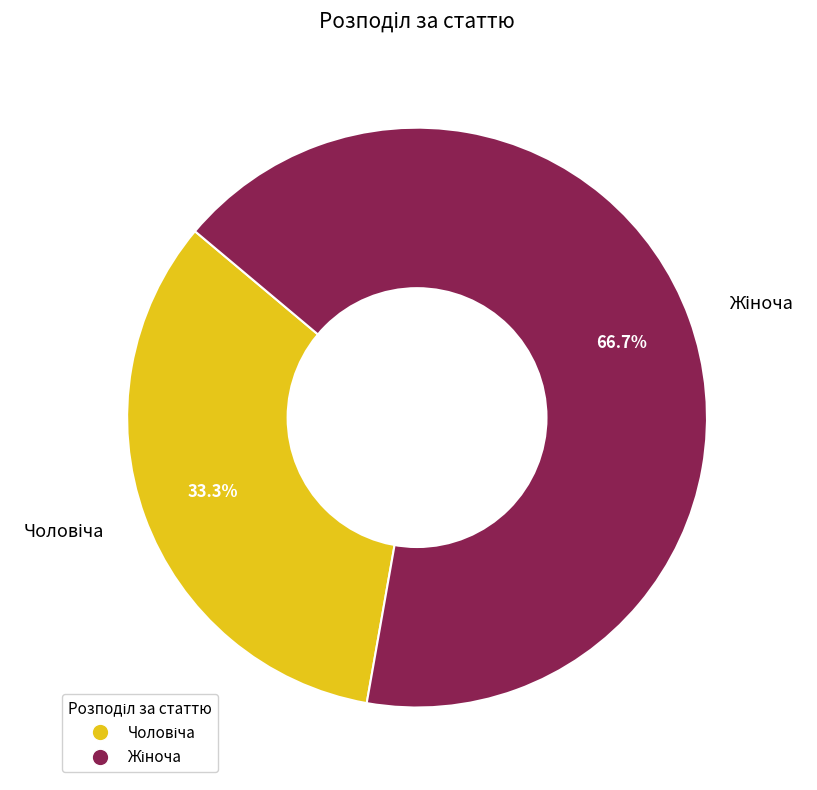

Is there any slice that represents more than half of the pie?

Yes